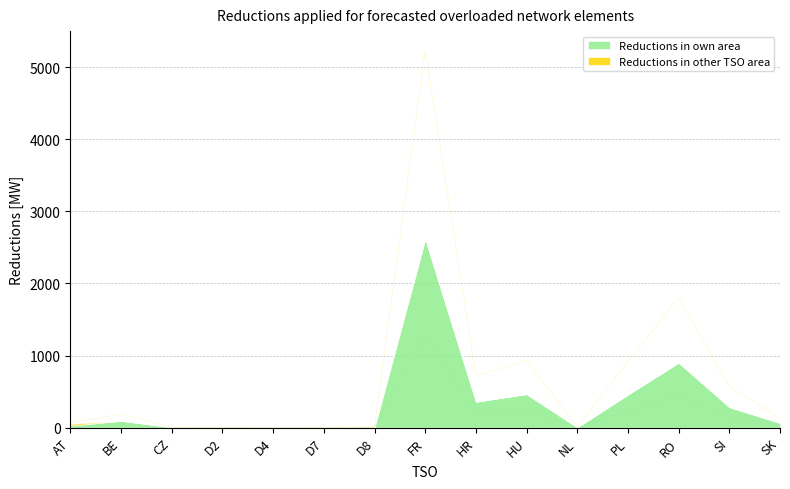

What is the label of the 4th point from the left?

D2